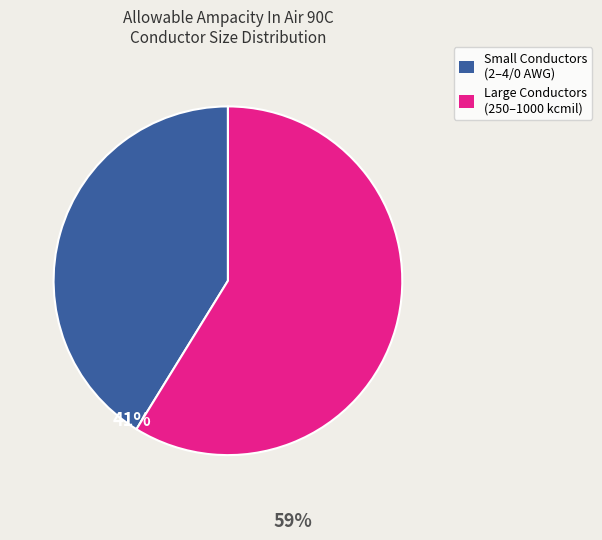

Rank the categories by value from highest to lowest.

Large Conductors (250–1000 kcmil), Small Conductors (2–4/0 AWG)